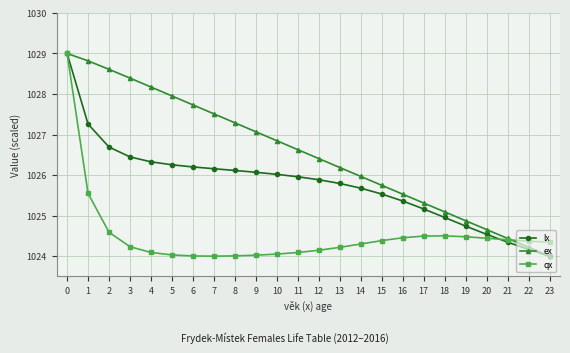

How many distinct data groups are displayed?

3